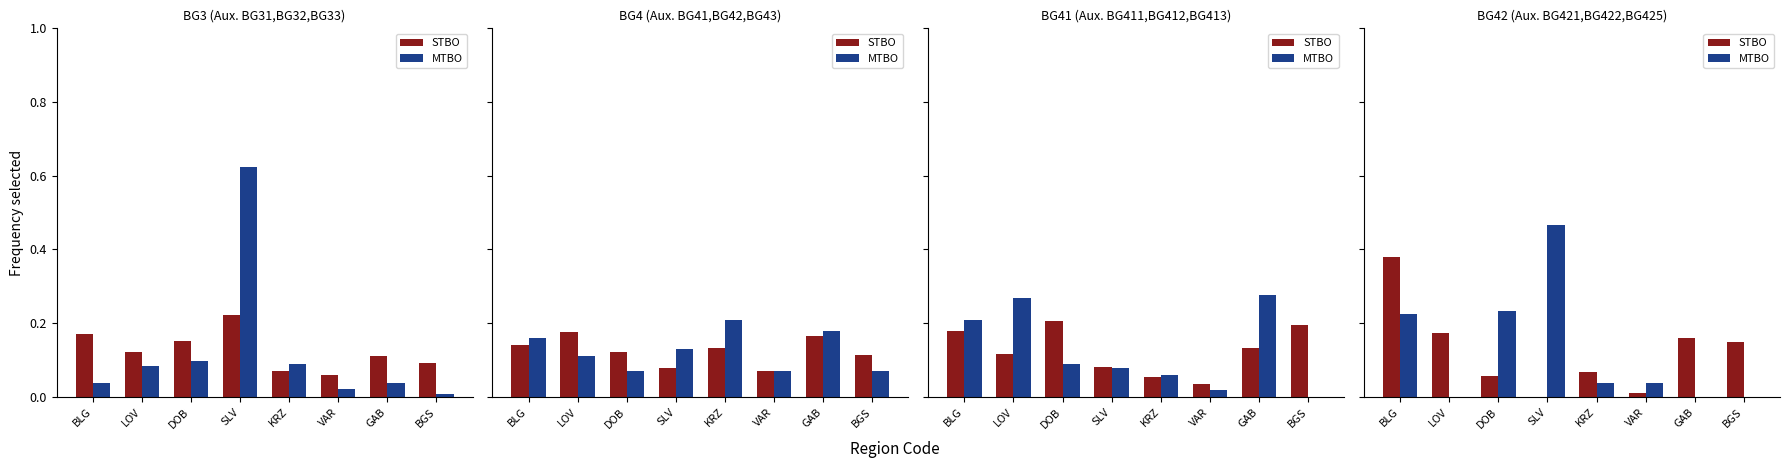

Which series has the largest total across all categories?

STBO